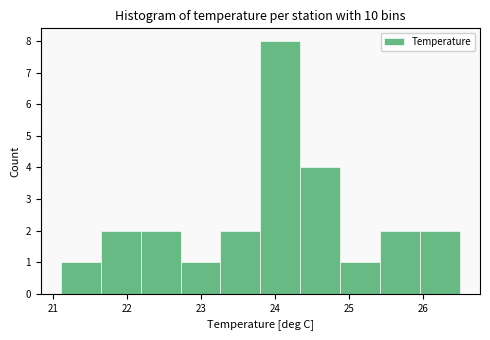

Over which range of the x-axis is the bar tallest?

23.80 to 24.34